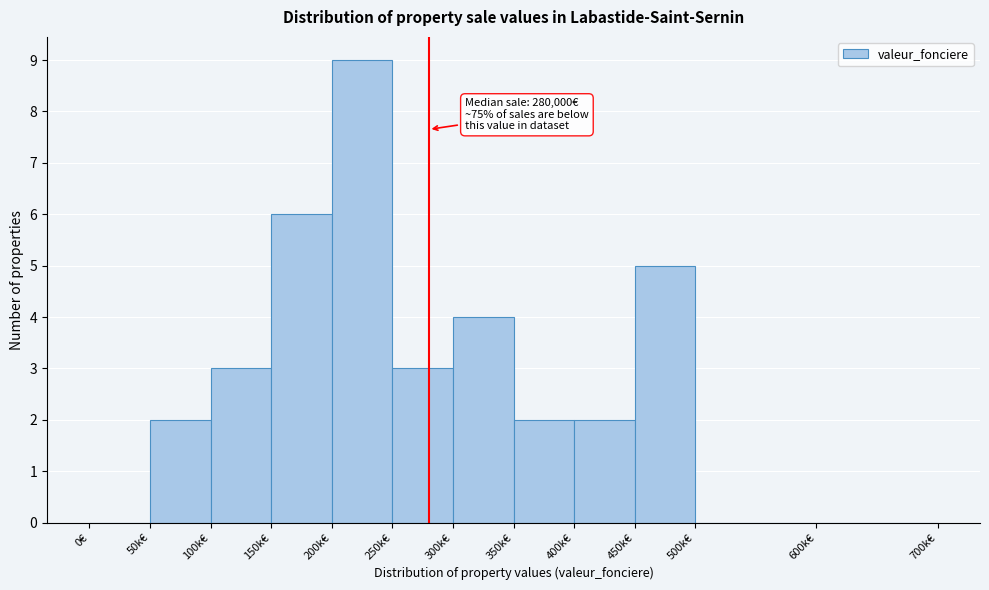

Reading left to right, transcribe all the data shown in this chart.

0€=0	50k€=2	100k€=3	150k€=6	200k€=9	250k€=3	300k€=4	350k€=2	400k€=2	450k€=5	500k€=0	600k€=0